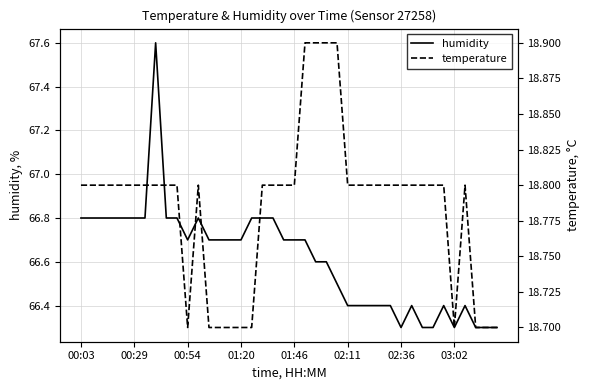

List the series in order of their overall mean, highest first.

humidity, temperature